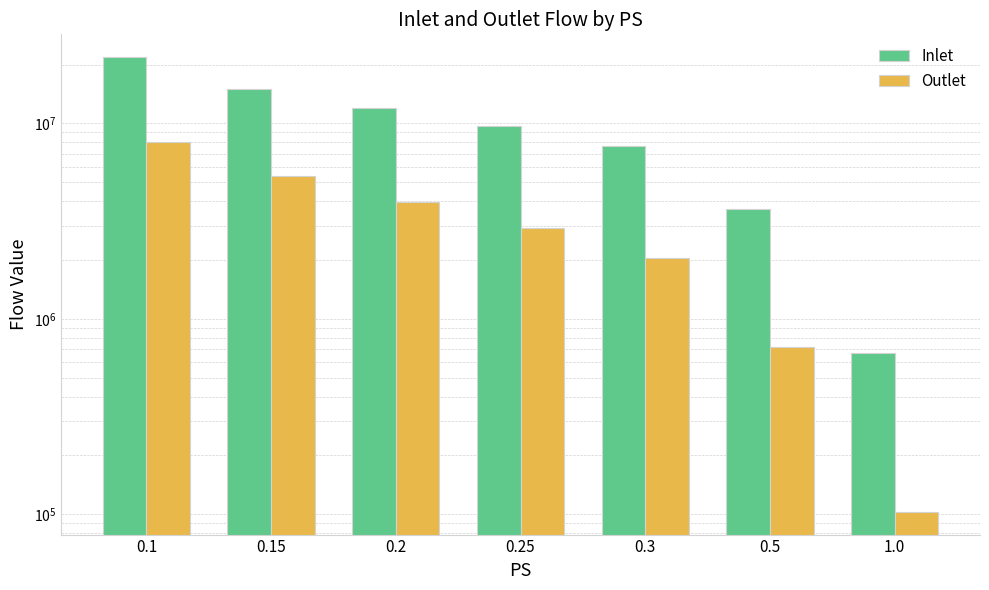

At which label does Inlet first exceed 9740601?

0.1